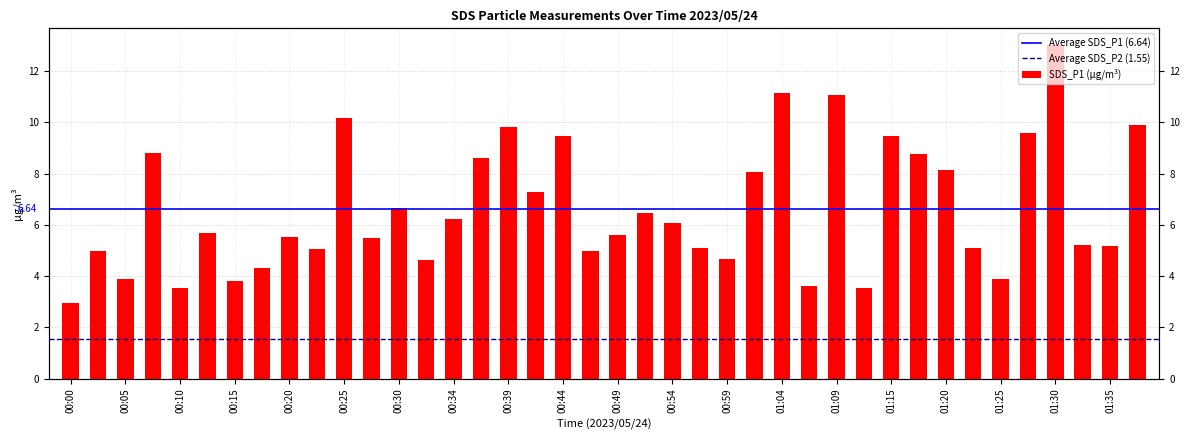

List the labels in order of value, largest first.

01:30, 01:04, 01:09, 00:25, 01:37, 00:39, 01:27, 01:15, 00:44, 00:08, 01:17, 00:37, 01:20, 01:01, 00:42, 00:30, 00:51, 00:34, 00:54, 00:13, 00:49, 00:20, 00:27, 01:32, 01:35, 00:56, 01:22, 00:22, 00:03, 00:47, 00:59, 00:32, 00:17, 00:05, 01:25, 00:15, 01:07, 01:12, 00:10, 00:00